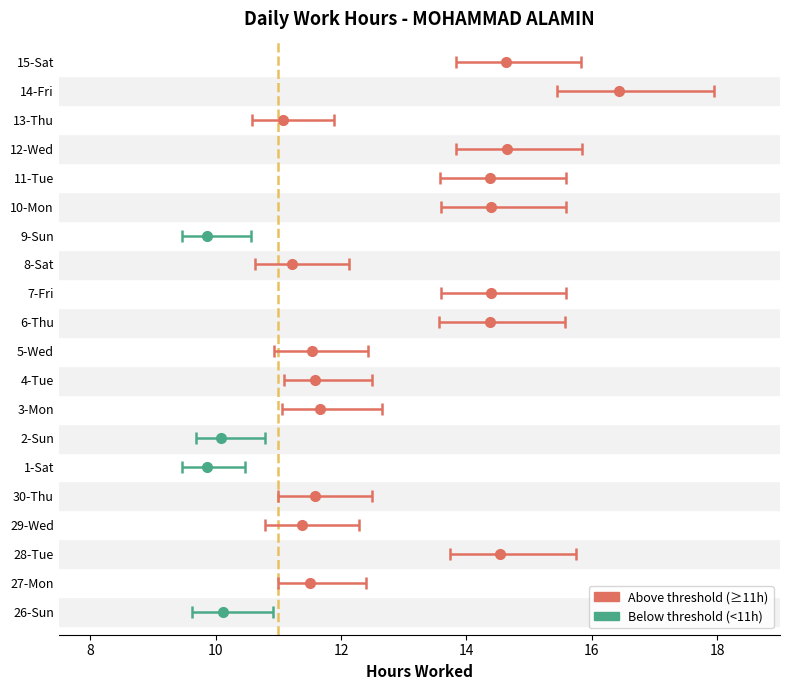

Reading left to right, extract all data points from this chart.

hours: 26-Sun=10.1	27-Mon=11.5	28-Tue=14.5	29-Wed=11.4	30-Thu=11.6	1-Sat=9.9	2-Sun=10.1	3-Mon=11.7	4-Tue=11.6	5-Wed=11.5	6-Thu=14.4	7-Fri=14.4	8-Sat=11.2	9-Sun=9.9	10-Mon=14.4	11-Tue=14.4	12-Wed=14.6	13-Thu=11.1	14-Fri=16.4	15-Sat=14.6
low_err: 26-Sun=0.5	27-Mon=0.5	28-Tue=0.8	29-Wed=0.6	30-Thu=0.6	1-Sat=0.4	2-Sun=0.4	3-Mon=0.6	4-Tue=0.5	5-Wed=0.6	6-Thu=0.8	7-Fri=0.8	8-Sat=0.6	9-Sun=0.4	10-Mon=0.8	11-Tue=0.8	12-Wed=0.8	13-Thu=0.5	14-Fri=1.0	15-Sat=0.8
high_err: 26-Sun=0.8	27-Mon=0.9	28-Tue=1.2	29-Wed=0.9	30-Thu=0.9	1-Sat=0.6	2-Sun=0.7	3-Mon=1.0	4-Tue=0.9	5-Wed=0.9	6-Thu=1.2	7-Fri=1.2	8-Sat=0.9	9-Sun=0.7	10-Mon=1.2	11-Tue=1.2	12-Wed=1.2	13-Thu=0.8	14-Fri=1.5	15-Sat=1.2